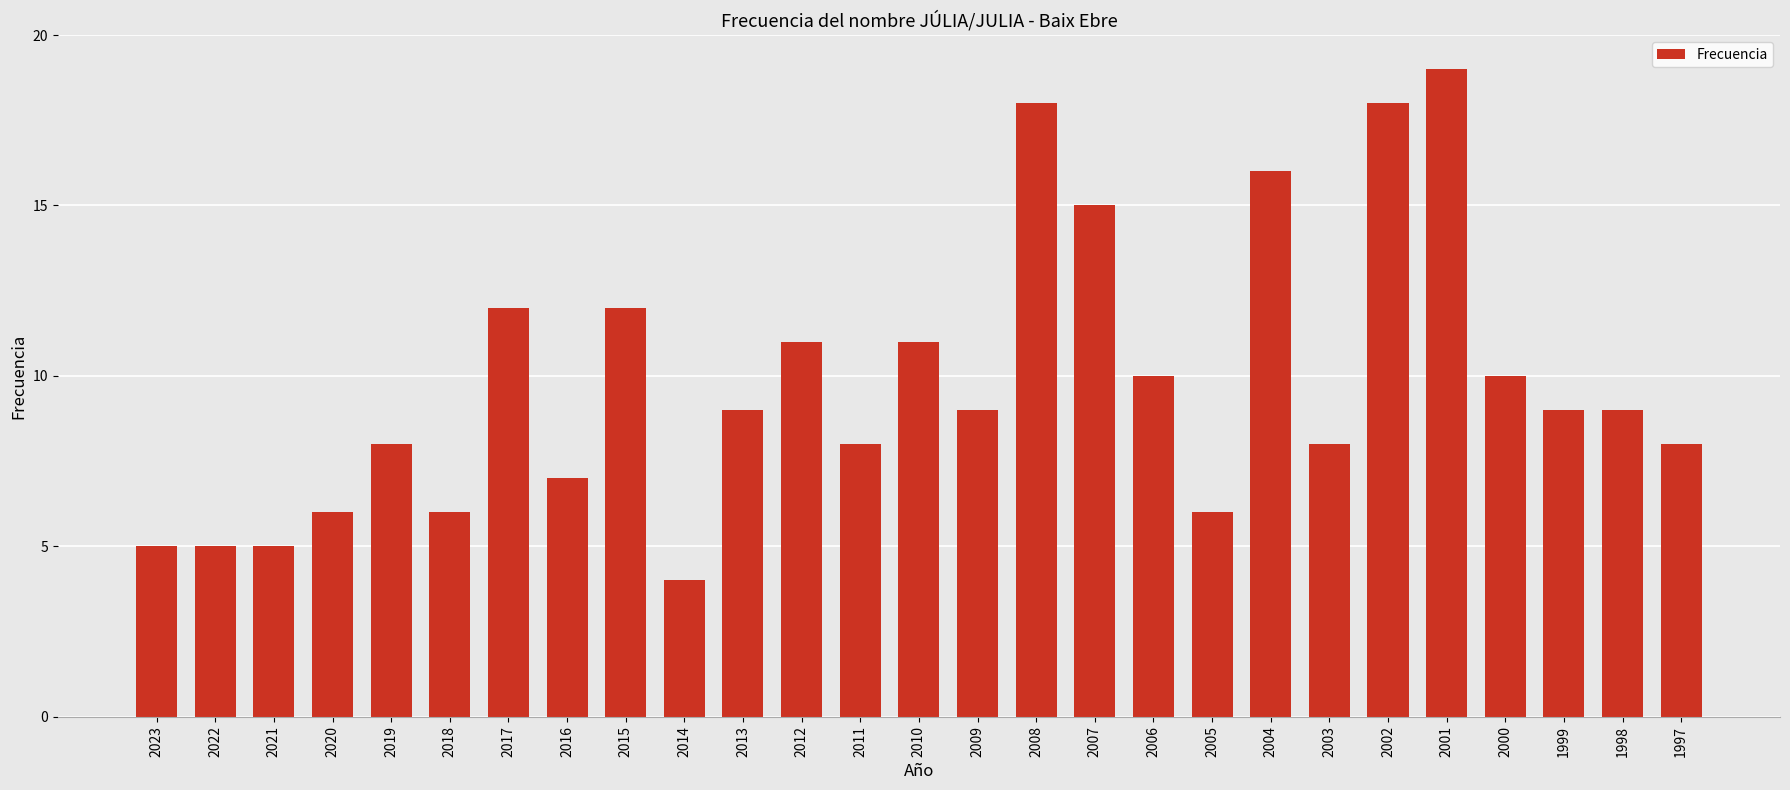

Which category has the highest value across all series?

2001